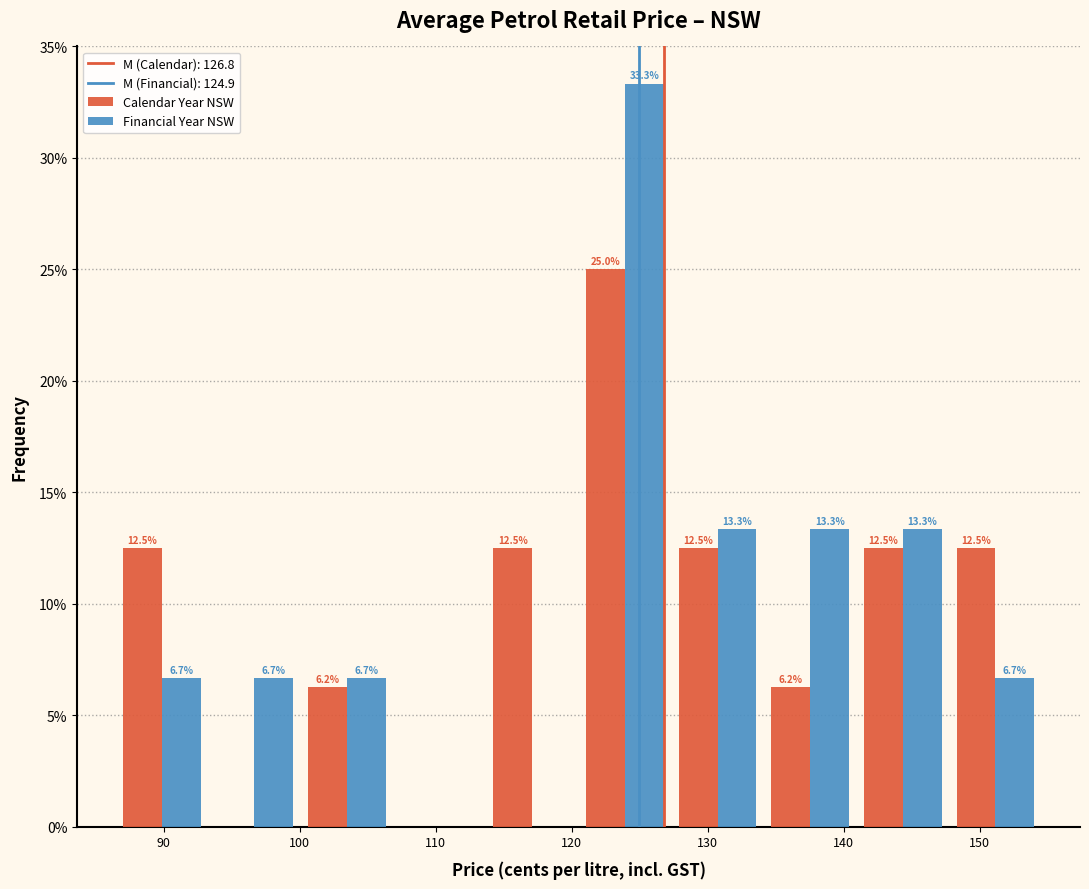

In the Calendar Year NSW series, which range on the x-axis has the tallest bar?

120 to 127